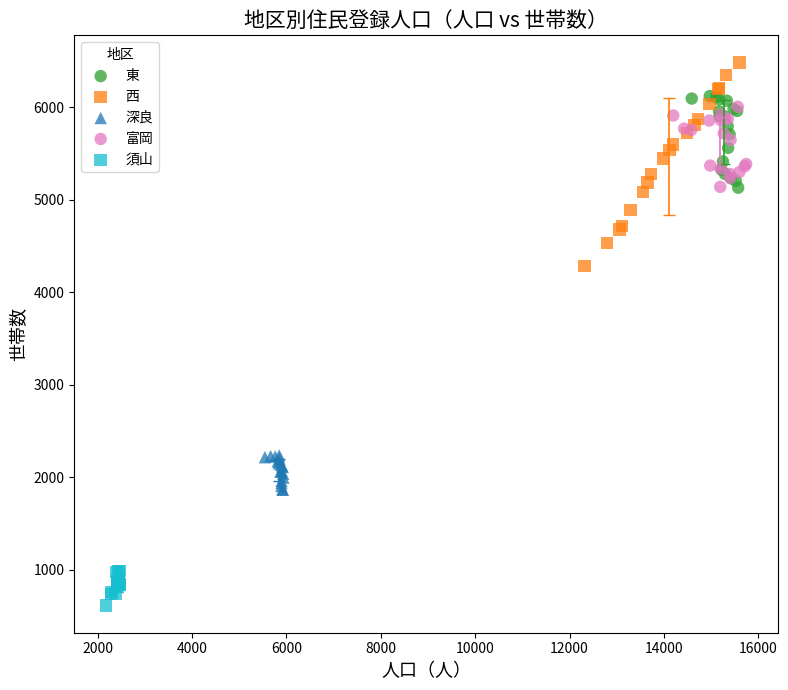

Which series reaches the minimum Y coordinate?

須山